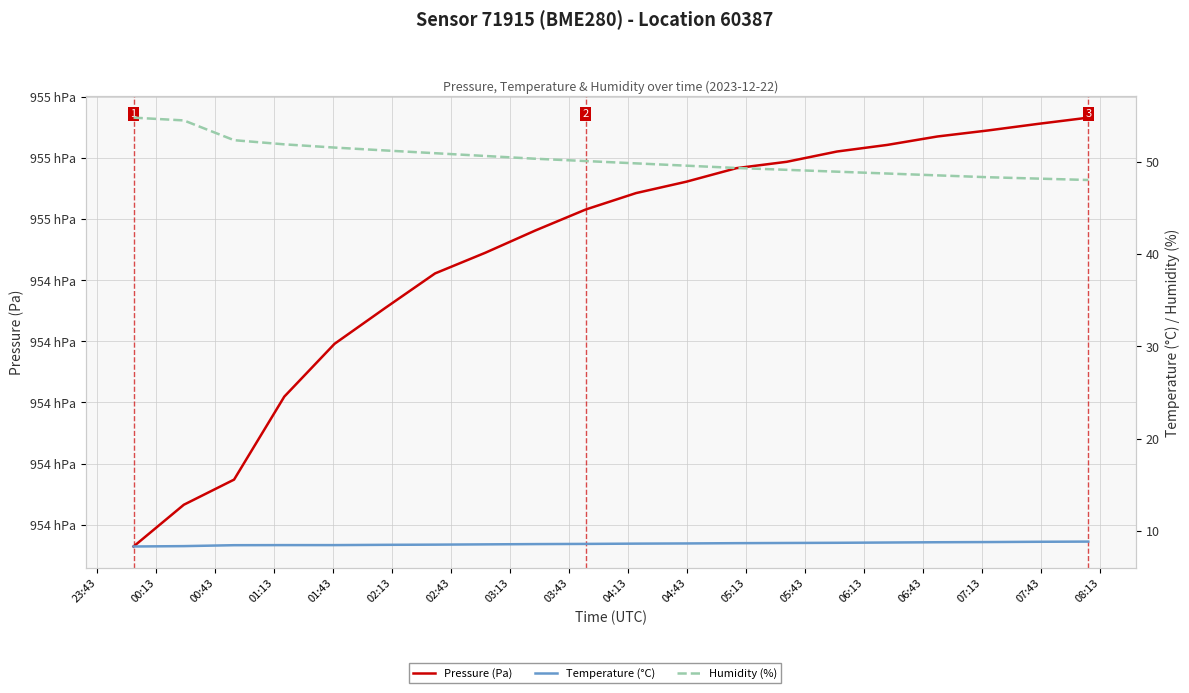

How many lines are shown in the chart?

3